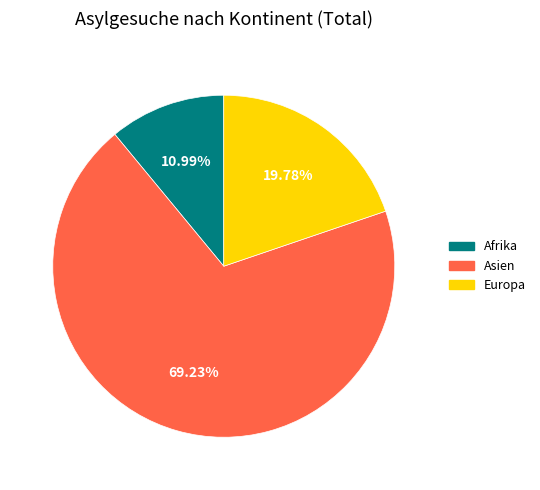

Is there any slice that represents more than half of the pie?

Yes